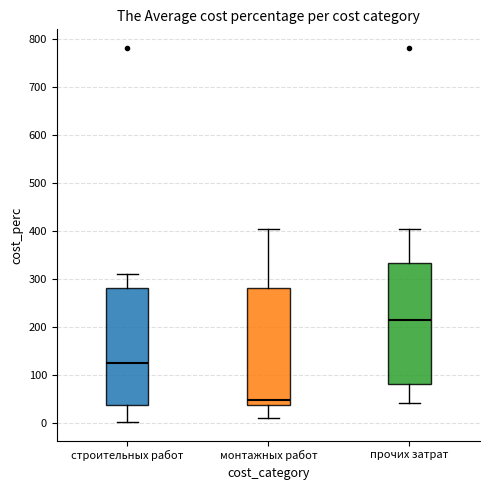

Where is the lower edge of the box for монтажных работ on the y-axis? The values are not printed on the chart, so give them approximately, as read against the axis.

40